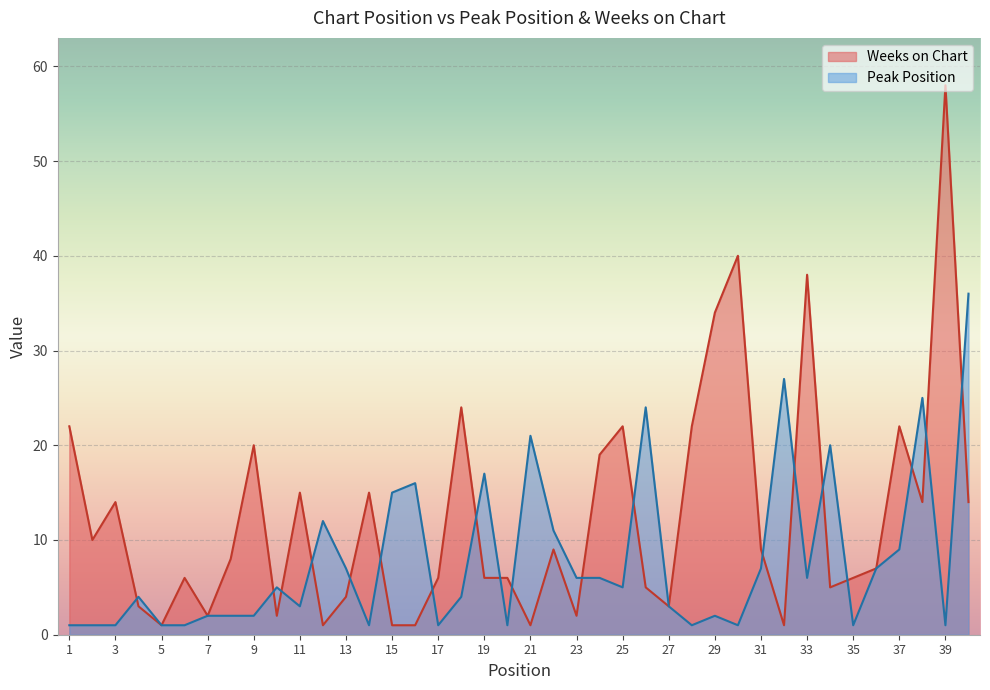

What is the difference between the Peak Position values at 38 and 14?

24